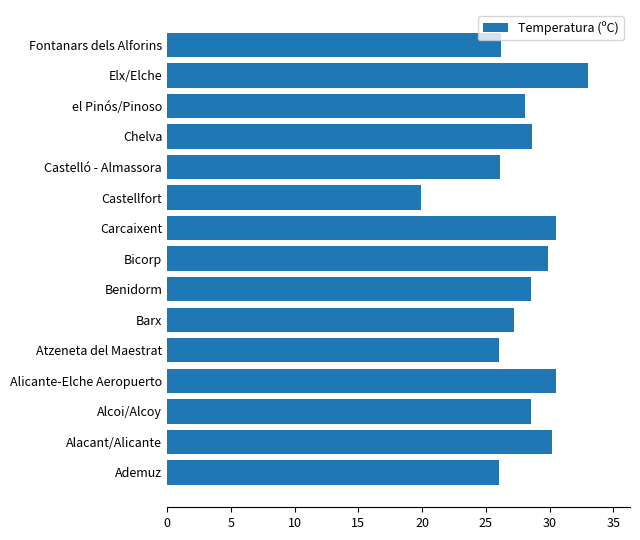

What is the change in value from Alacant/Alicante to Barx?

-3.0